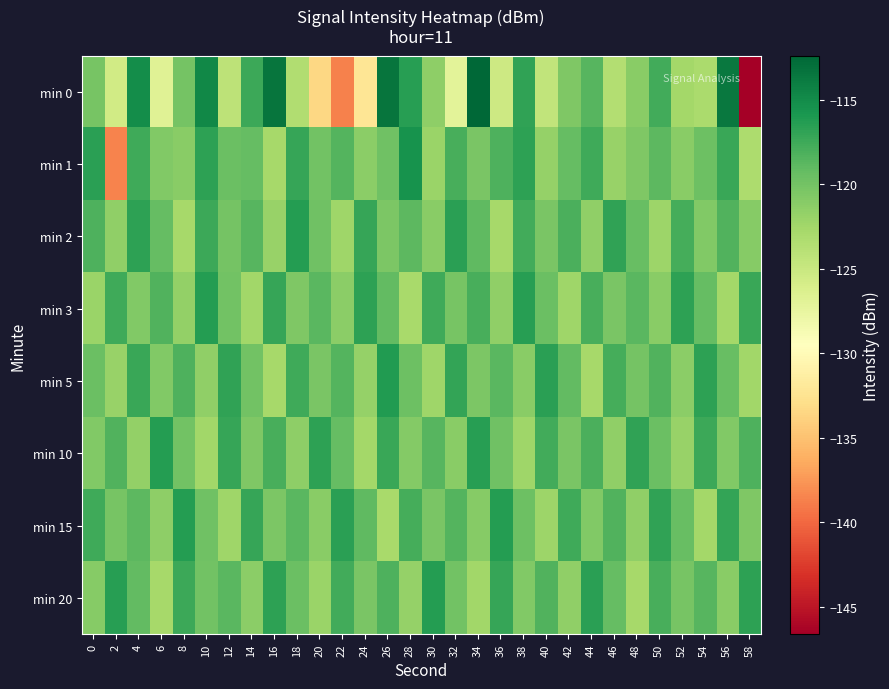

Reading left to right, transcribe all the data shown in this chart.

min 0: 0=-120.3	2=-125.5	4=-115.2	6=-126.8	8=-120.0	10=-114.7	12=-124.2	14=-117.4	16=-113.4	18=-123.4	20=-133.5	22=-138.6	24=-132.3	26=-113.3	28=-116.5	30=-121.5	32=-127.1	34=-112.4	36=-125.3	38=-116.8	40=-124.5	42=-120.7	44=-118.7	46=-123.5	48=-121.1	50=-117.6	52=-122.7	54=-123.0	56=-113.6	58=-146.6
min 1: 0=-116.6	2=-138.6	4=-117.6	6=-120.8	8=-121.2	10=-116.7	12=-119.6	14=-119.3	16=-122.8	18=-117.1	20=-120.0	22=-118.5	24=-121.3	26=-119.8	28=-115.6	30=-122.1	32=-117.9	34=-120.4	36=-118.2	38=-116.7	40=-121.8	42=-119.3	44=-117.5	46=-122.0	48=-120.6	50=-118.9	52=-121.2	54=-119.7	56=-117.3	58=-123.1
min 2: 0=-118.2	2=-121.5	4=-116.8	6=-119.3	8=-122.7	10=-117.4	12=-120.1	14=-118.6	16=-121.9	18=-116.3	20=-119.8	22=-122.4	24=-117.1	26=-120.5	28=-118.9	30=-121.2	32=-116.6	34=-119.0	36=-122.8	38=-117.7	40=-120.3	42=-118.1	44=-121.6	46=-116.9	48=-119.4	50=-122.2	52=-117.8	54=-120.7	56=-118.4	58=-121.0
min 3: 0=-122.1	2=-117.5	4=-120.8	6=-118.3	8=-121.7	10=-116.4	12=-119.9	14=-122.5	16=-117.2	18=-120.6	20=-118.8	22=-121.3	24=-116.7	26=-119.1	28=-122.9	30=-117.6	32=-120.2	34=-118.0	36=-121.5	38=-116.5	40=-119.6	42=-122.3	44=-117.9	46=-120.4	48=-118.7	50=-121.1	52=-116.8	54=-119.3	56=-122.6	58=-117.3
min 5: 0=-119.5	2=-122.0	4=-117.3	6=-120.7	8=-118.2	10=-121.6	12=-116.9	14=-120.0	16=-122.7	18=-117.6	20=-120.3	22=-118.5	24=-121.8	26=-116.2	28=-119.7	30=-122.4	32=-117.0	34=-120.5	36=-118.8	38=-121.1	40=-116.6	42=-119.2	44=-122.8	46=-117.8	48=-120.1	50=-118.4	52=-121.3	54=-116.7	56=-119.4	58=-122.5
min 10: 0=-120.8	2=-118.3	4=-121.7	6=-116.4	8=-119.9	10=-122.5	12=-117.2	14=-120.6	16=-118.0	18=-121.4	20=-116.8	22=-119.3	24=-122.6	26=-117.3	28=-120.9	30=-118.6	32=-121.2	34=-116.5	36=-119.8	38=-122.3	40=-117.7	42=-120.4	44=-118.1	46=-121.5	48=-116.9	50=-119.5	52=-122.0	54=-117.4	56=-120.7	58=-118.2
min 15: 0=-117.6	2=-120.2	4=-118.9	6=-121.4	8=-116.3	10=-119.8	12=-122.4	14=-117.1	16=-120.5	18=-118.7	20=-121.2	22=-116.6	24=-119.0	26=-122.9	28=-117.8	30=-120.3	32=-118.5	34=-121.0	36=-116.4	38=-119.7	40=-122.2	42=-117.5	44=-120.8	46=-118.3	48=-121.6	50=-116.9	52=-119.4	54=-122.6	56=-117.0	58=-120.6
min 20: 0=-121.0	2=-116.5	4=-119.2	6=-122.8	8=-117.4	10=-120.0	12=-118.7	14=-121.3	16=-116.8	18=-119.5	20=-122.1	22=-117.7	24=-120.4	26=-118.2	28=-121.8	30=-116.3	32=-119.9	34=-122.5	36=-117.1	38=-120.7	40=-118.4	42=-121.6	44=-116.6	46=-119.3	48=-122.7	50=-117.9	52=-120.2	54=-118.6	56=-121.1	58=-116.7